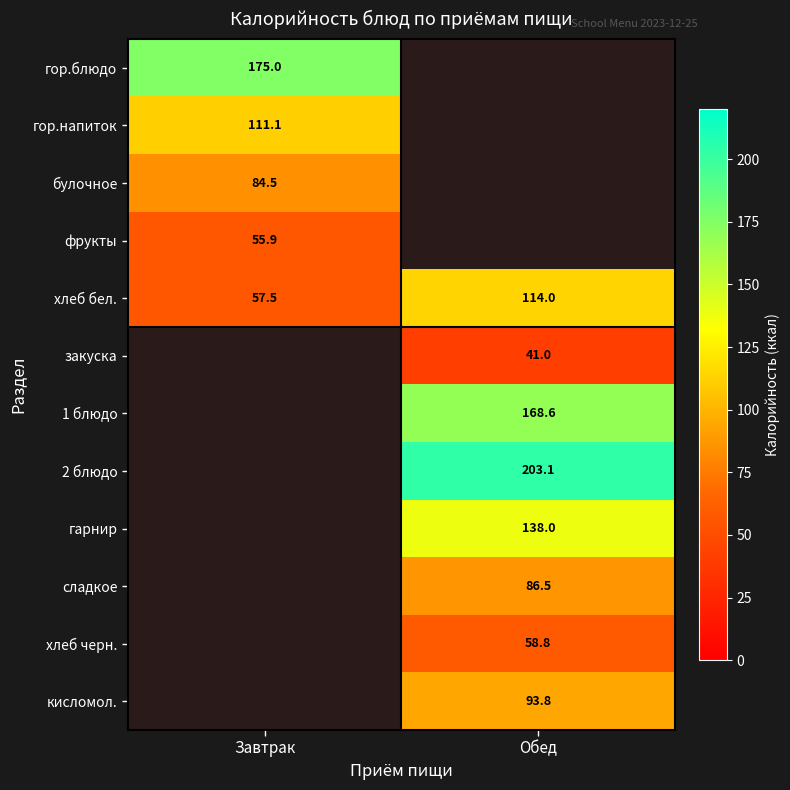

What is the sum of all хлеб бел. values?

171.5